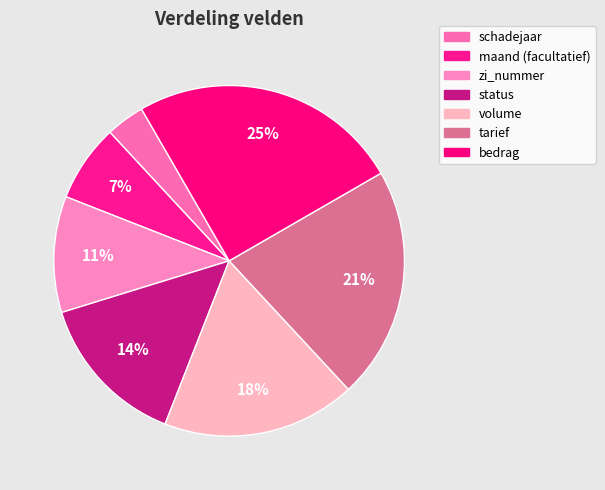

To the nearest percent, what is the difference between the largest and smallest slice percentages?

21%